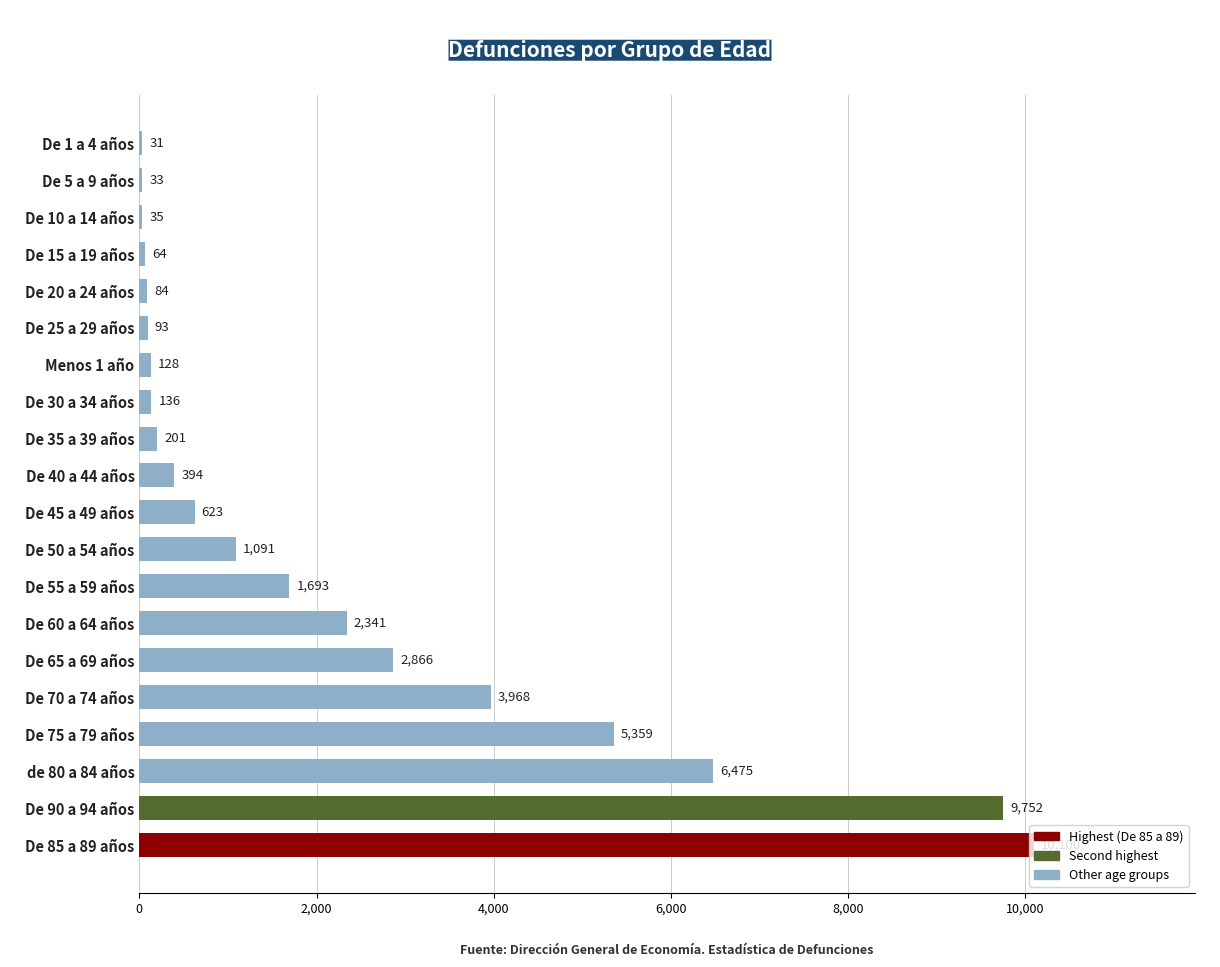

True or false: the data shows 16701 at De 90 a 94 años.

False